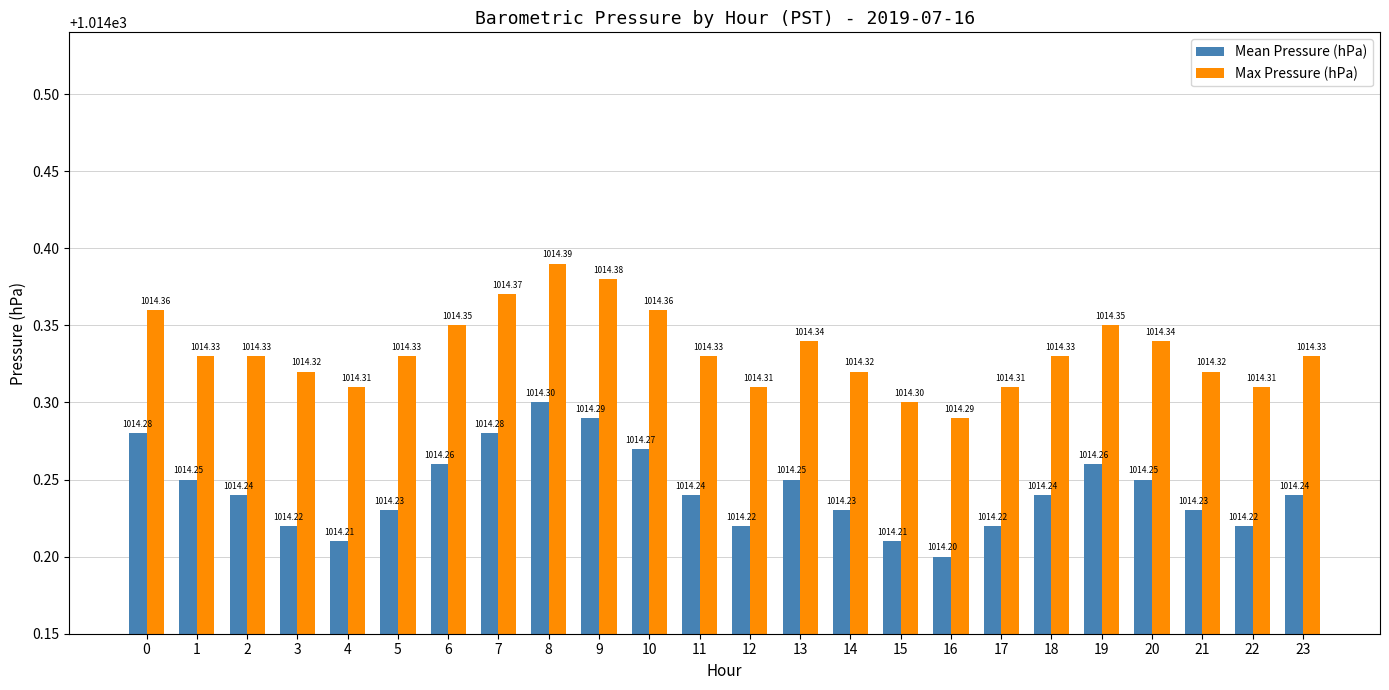

What is the average value of the Max Pressure (hPa) series?

1014.3